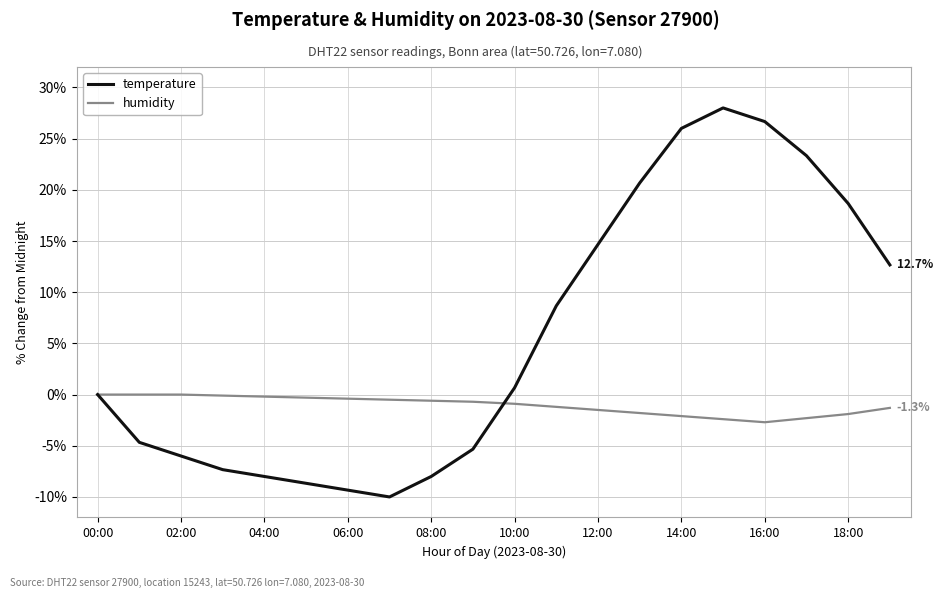

Which series has the largest total across all categories?

temperature